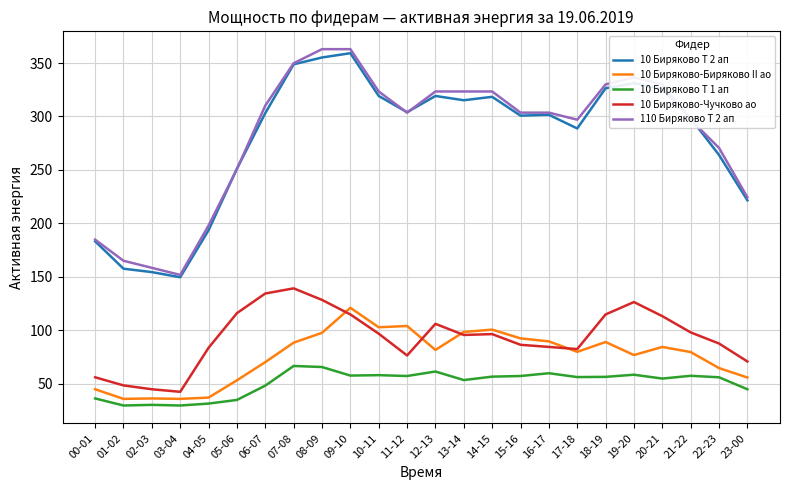

Which series changed the most between 03-04 and 05-06?

10 Биряково Т 2 ап